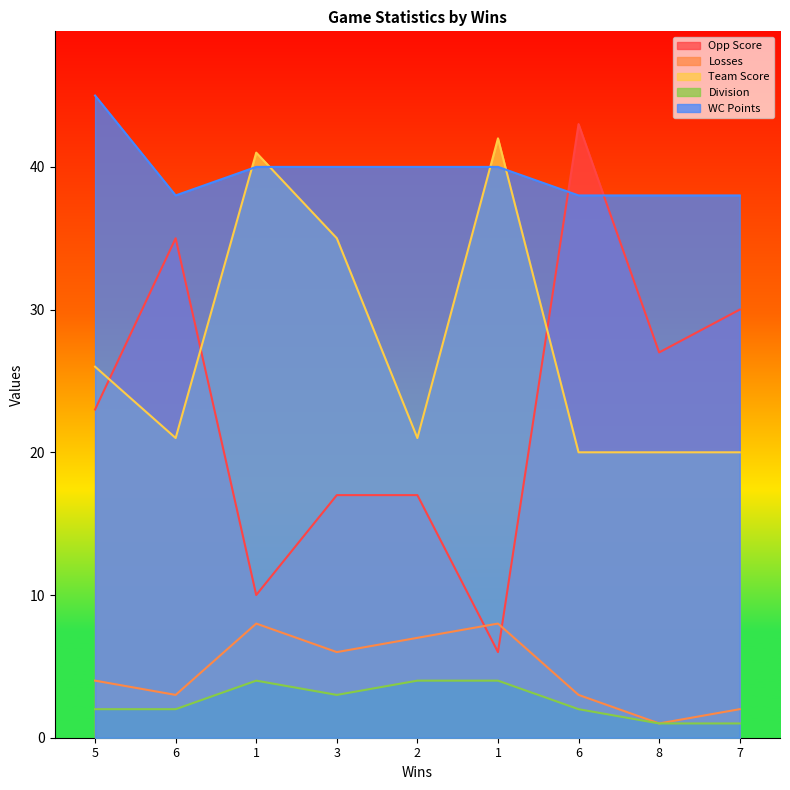

True or false: WC Points has more than 1 points higher than both neighbors.

False